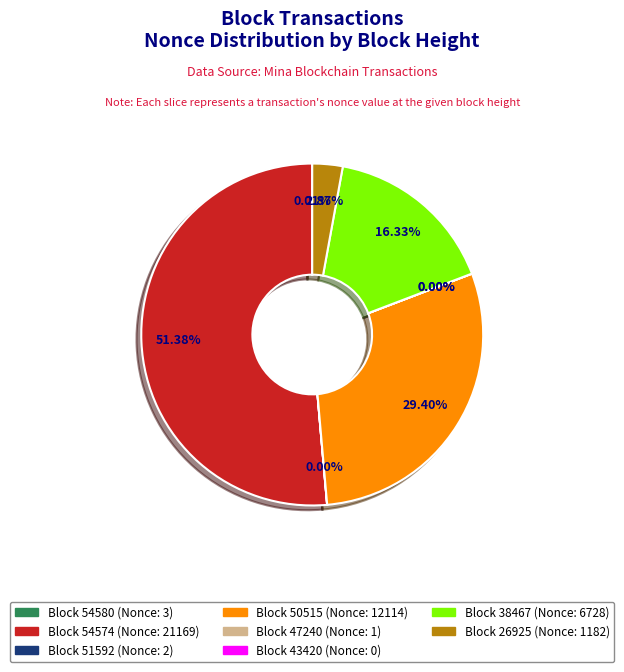

Is it true that 54574 is 51% of the pie?

True